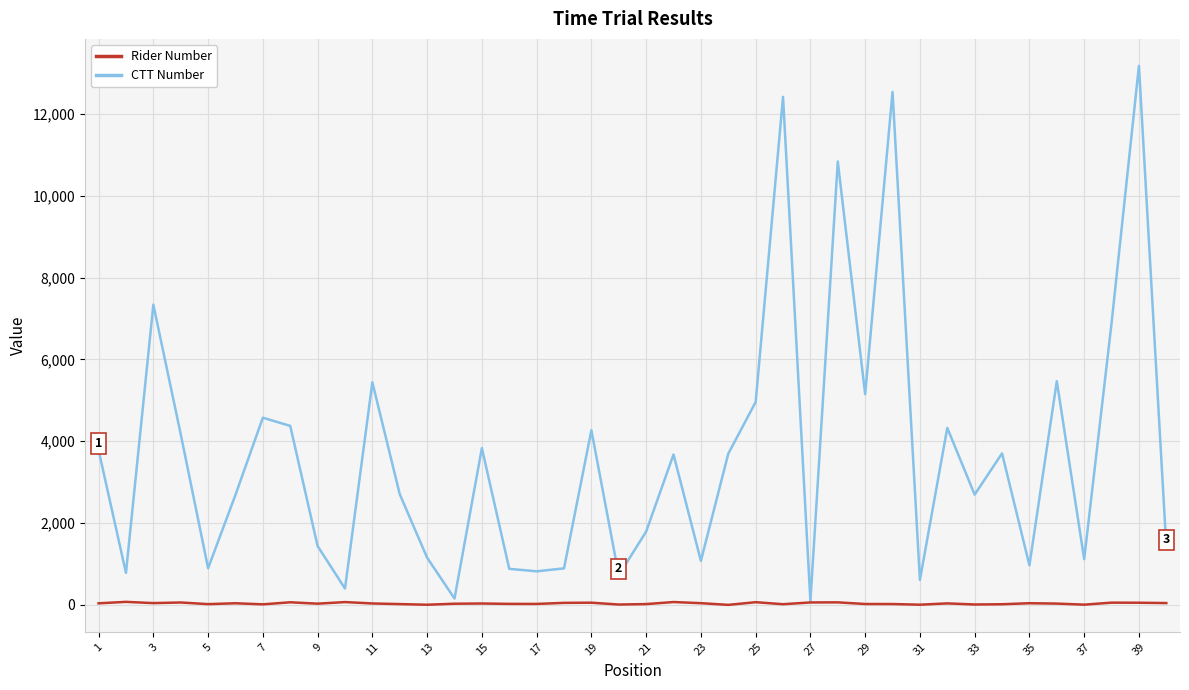

What is the maximum value for CTT Number?

13174